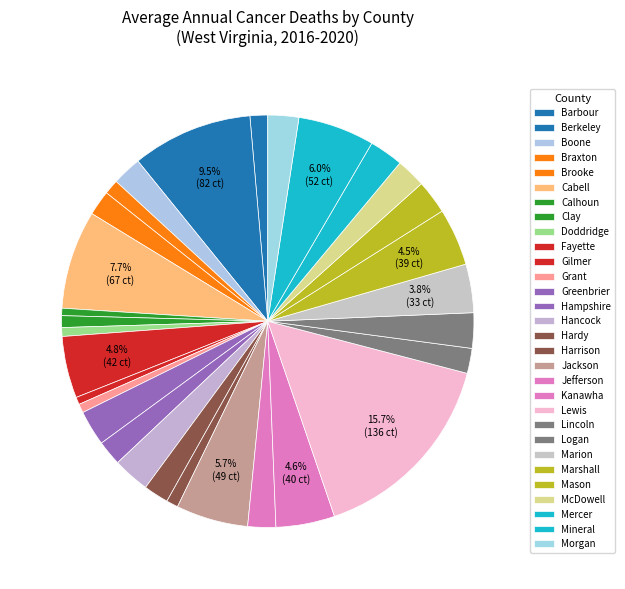

How many slices are in this pie chart?

30